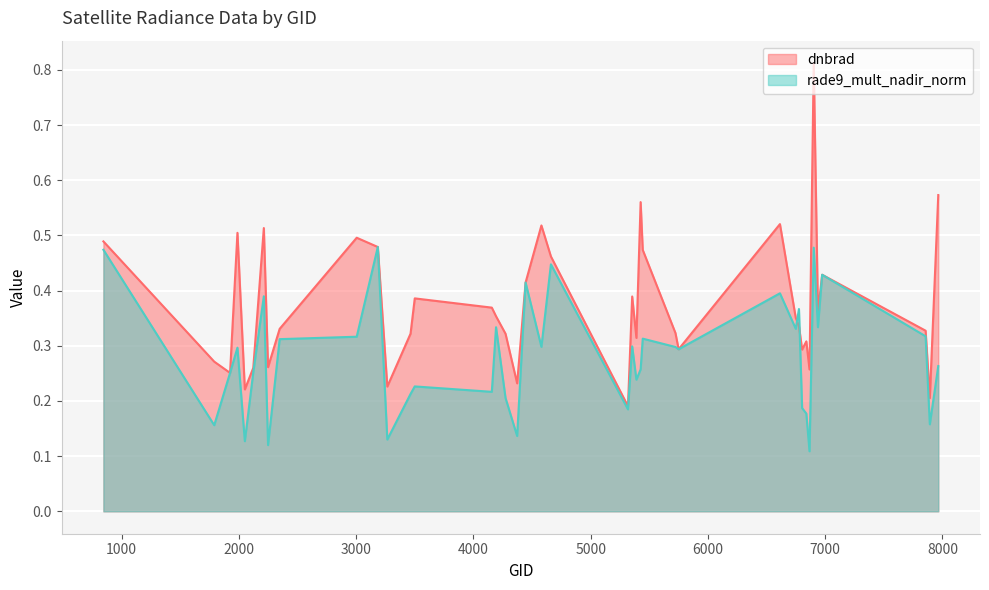

True or false: dnbrad has a value of 0.2 at 3266.

True